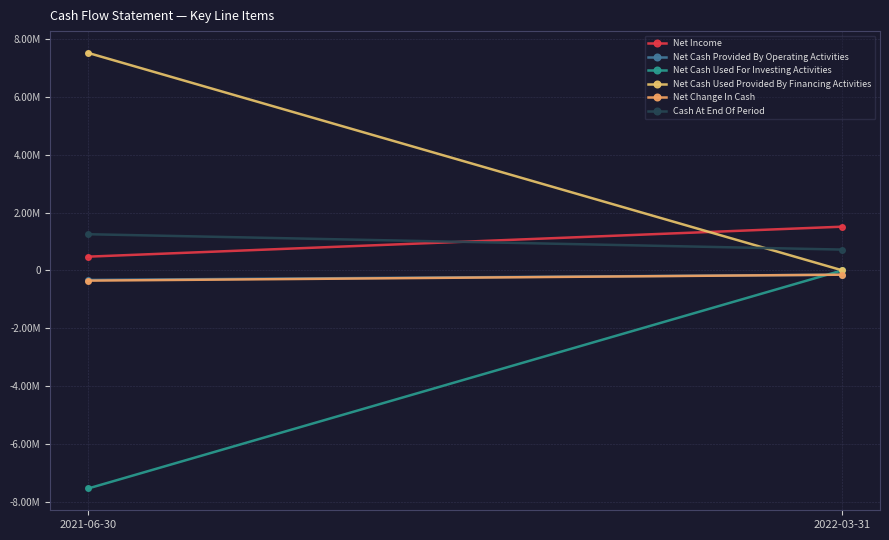

What is the lowest value of the Net Change In Cash series?

-356127